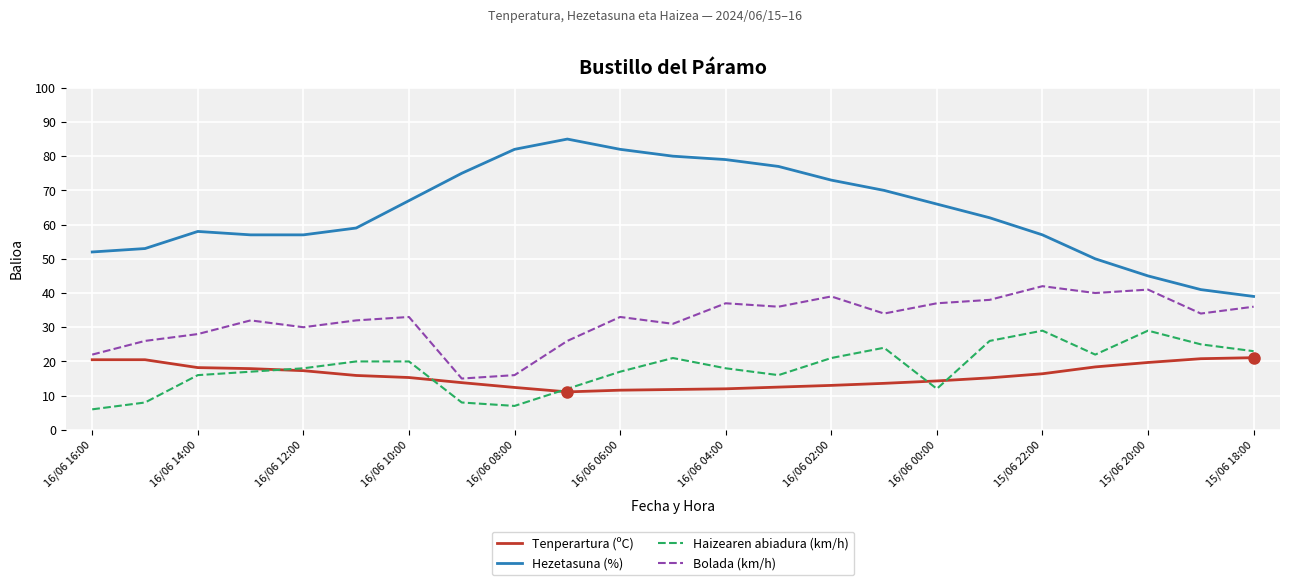

Which series has the largest total across all categories?

Hezetasuna (%)